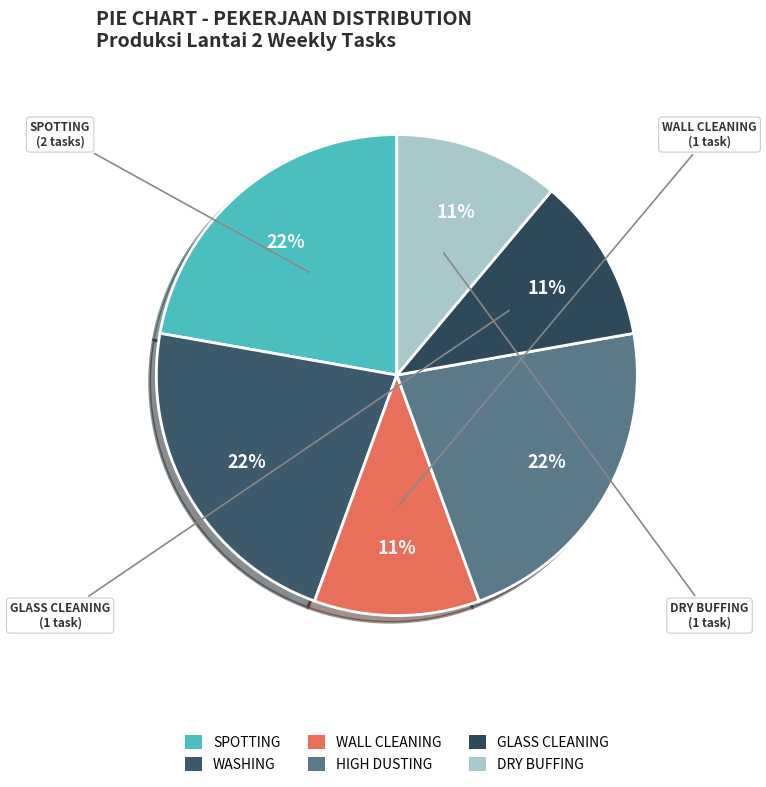

To the nearest percent, what is the combined percentage of GLASS CLEANING and WALL CLEANING?

22%